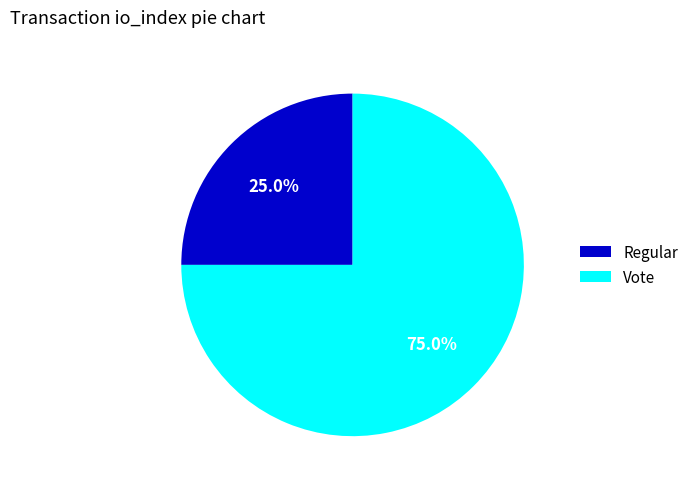

To the nearest percent, what is the difference between the largest and smallest slice percentages?

50%